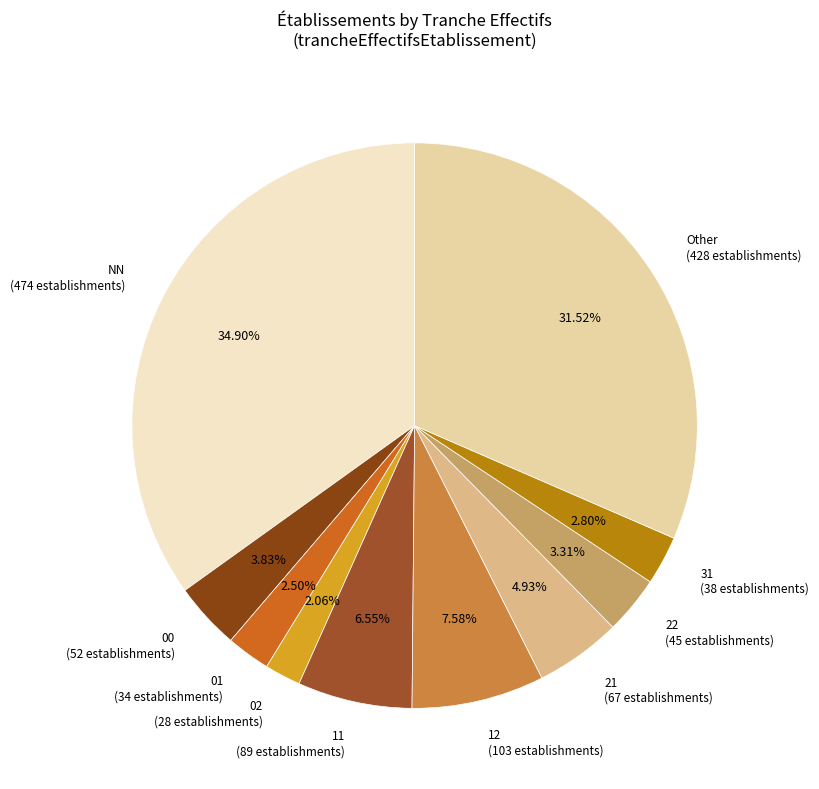

Approximately how many times larger is the value at 11 compared to 12?

0.9